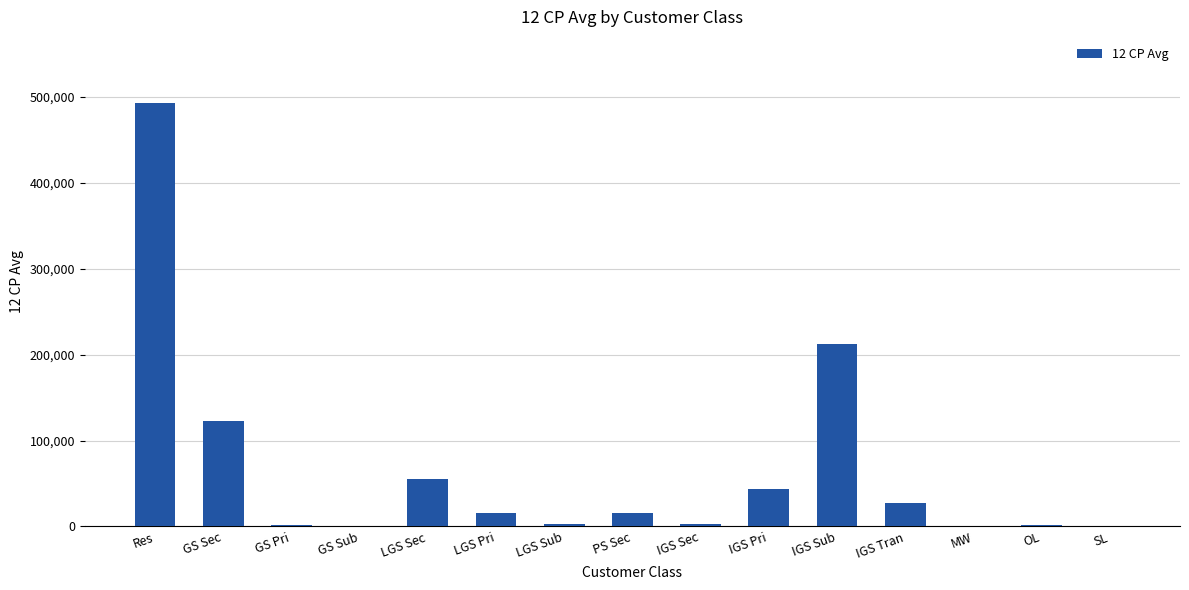

Which category has the highest value across all series?

Res